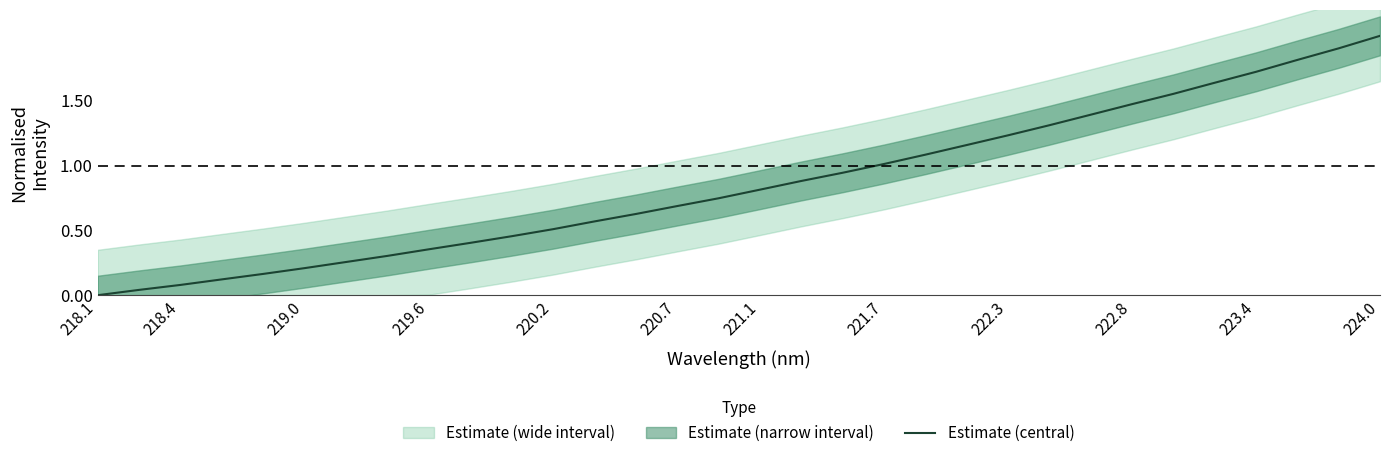

True or false: Estimate (central) has a value of 0.1 at 219.0.

False